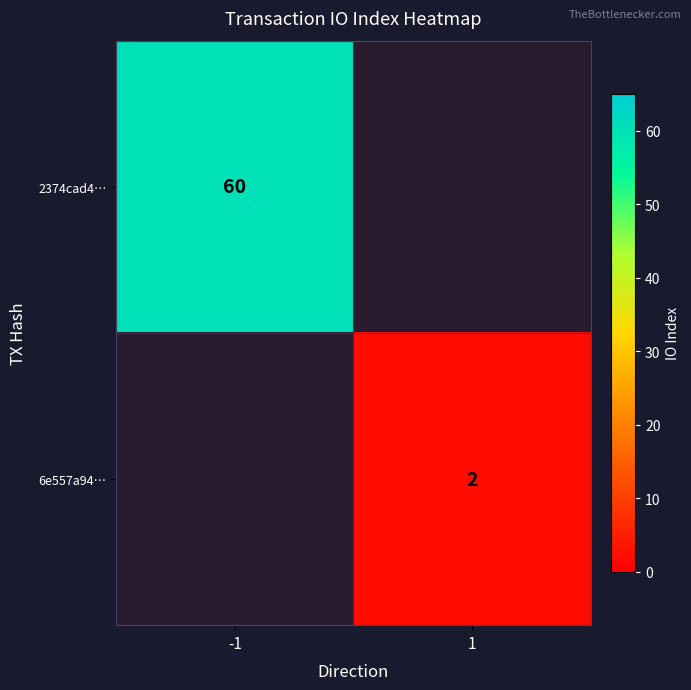

Is it true that 2374cad4… equals 84 at -1?

False